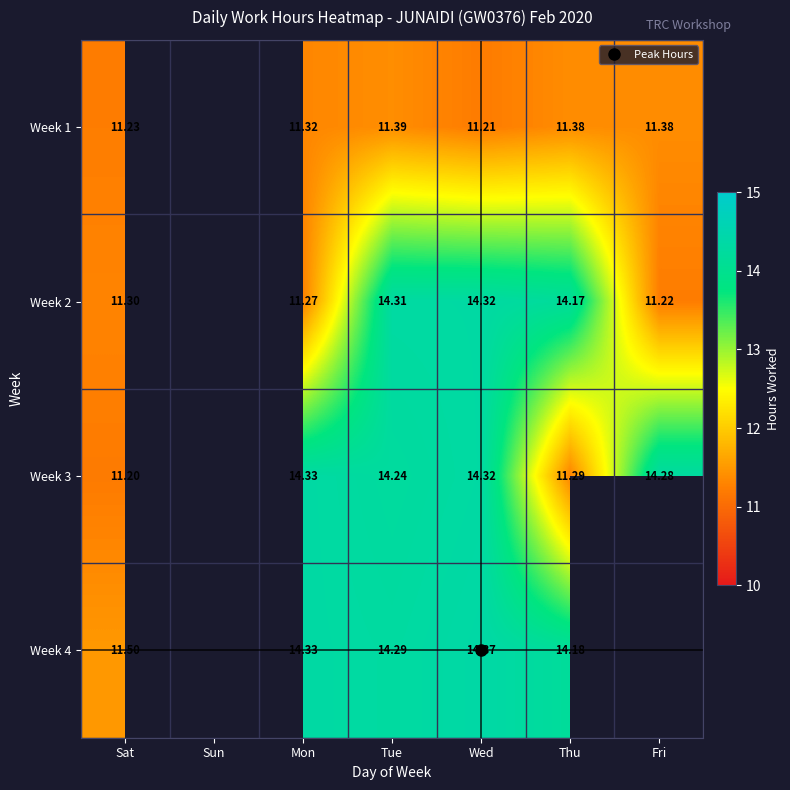

At which label is Week 1 closest to 11?

Wed